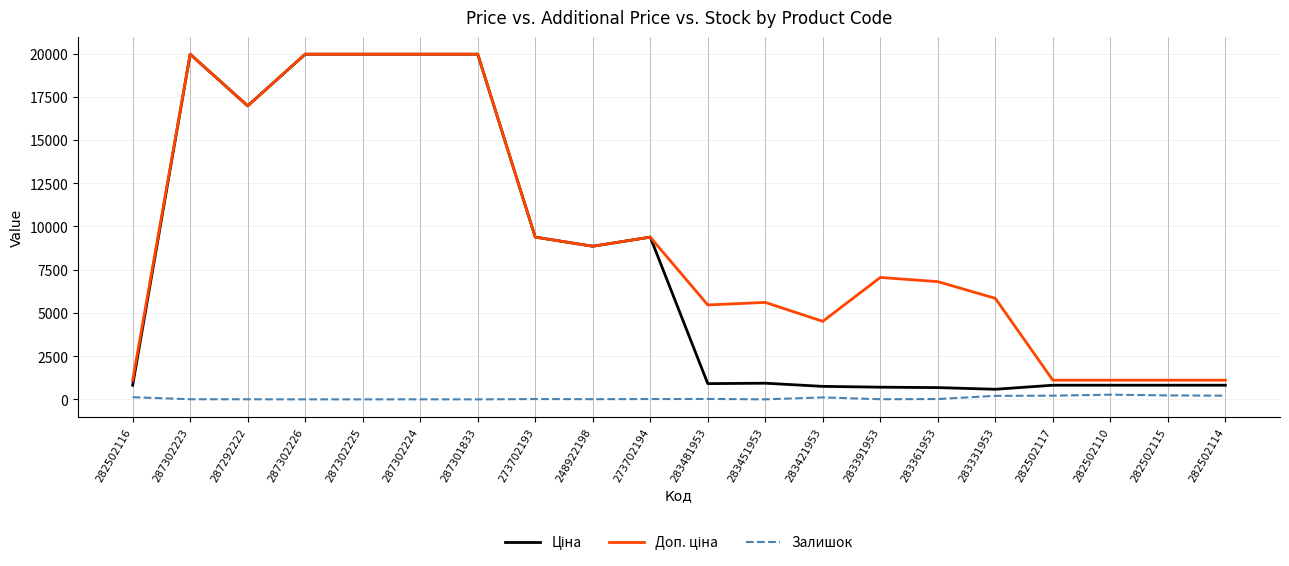

At which category is the sum across all series the highest?

287302223